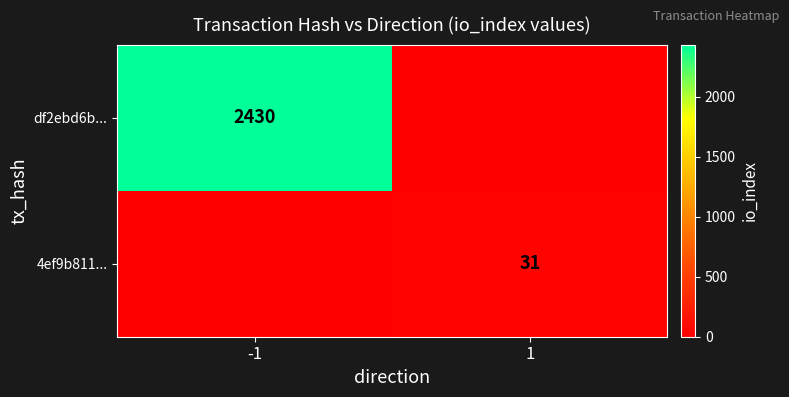

The df2ebd6b... series shows 1562 at -1. True or false?

False